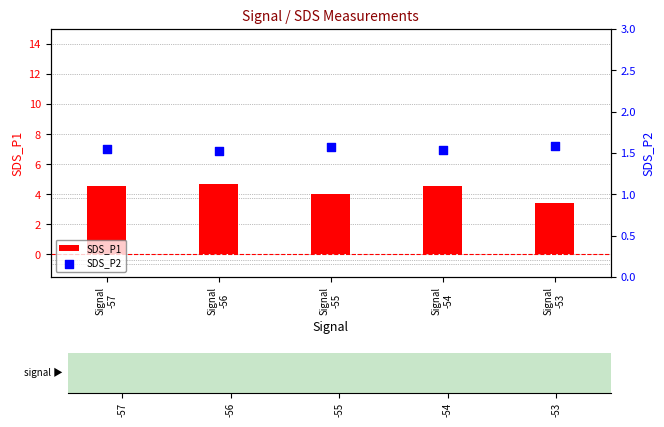

Which series has the largest total across all categories?

SDS_P1